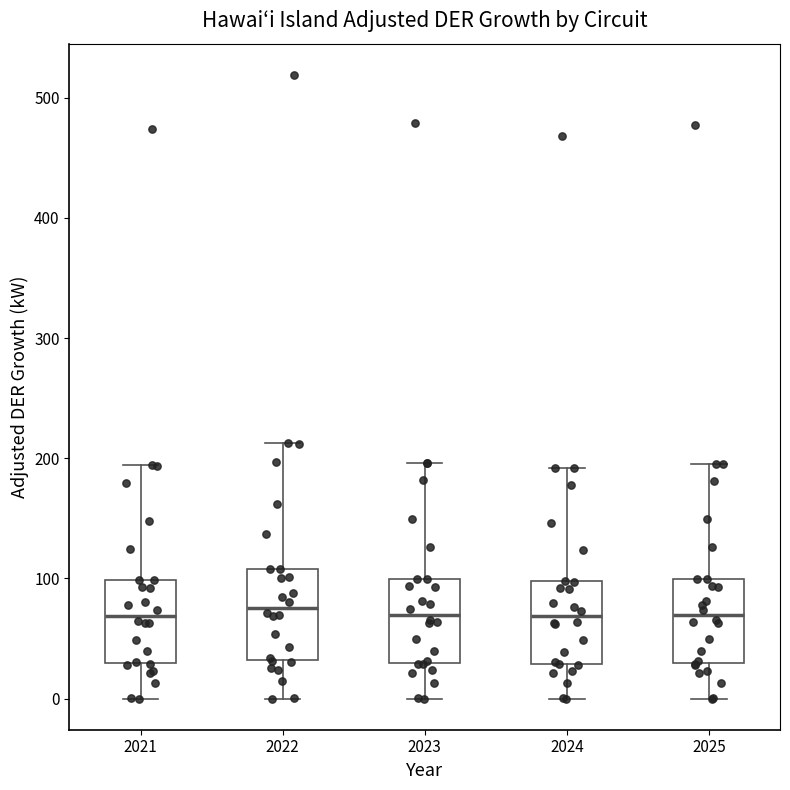

Where does the lower whisker of the box at x = 2021 end on the y-axis? The values are not printed on the chart, so give them approximately, as read against the axis.

0